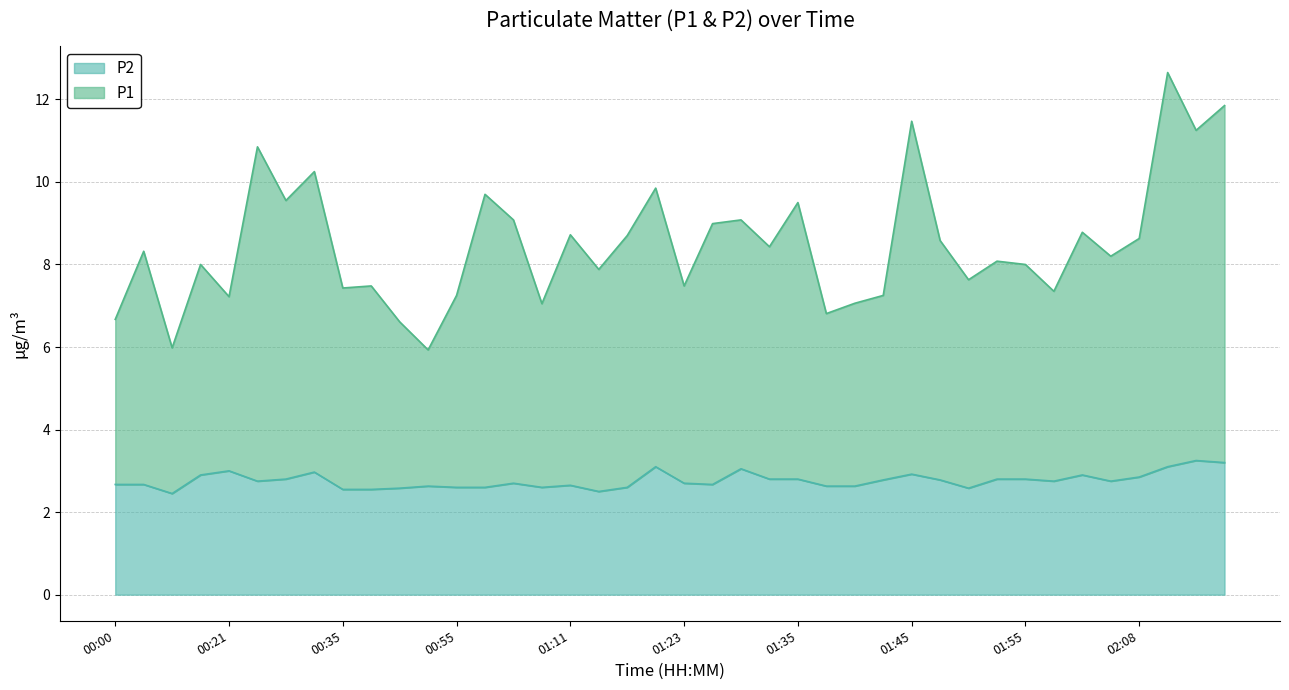

What is the value of the P2 point at the 15th from the left?

2.7